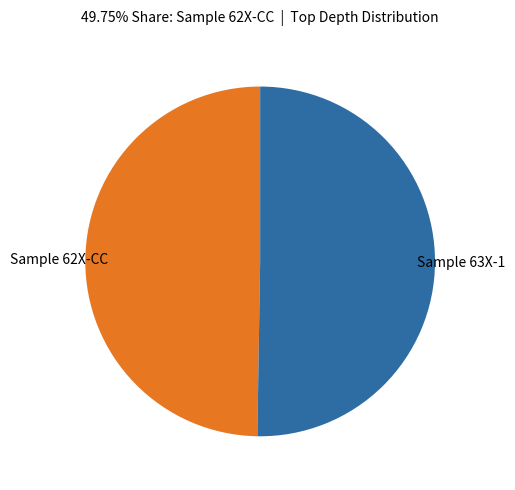

Is there a majority slice in this chart?

Yes